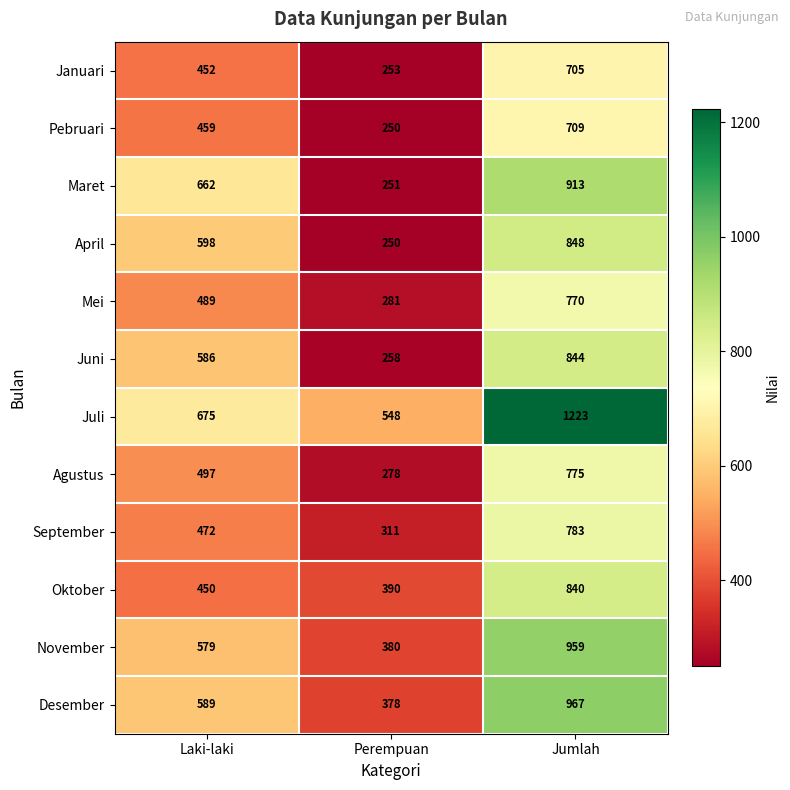

True or false: Januari has a value of 705 at Jumlah.

True